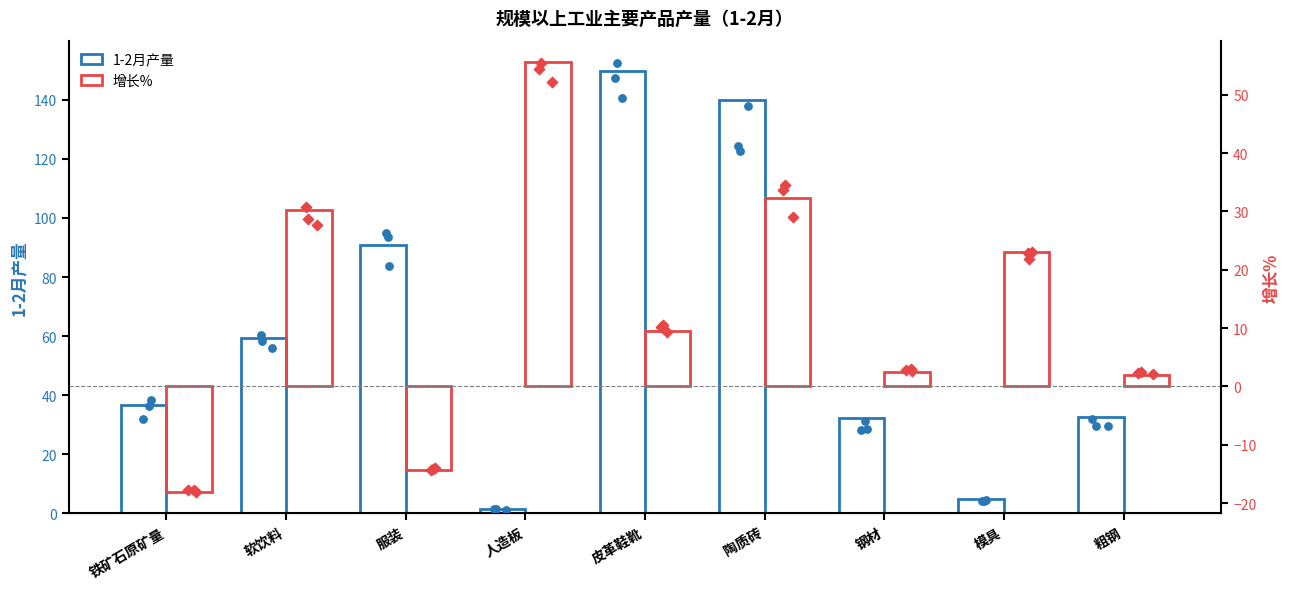

Which series reaches the maximum Y coordinate?

1-2月产量